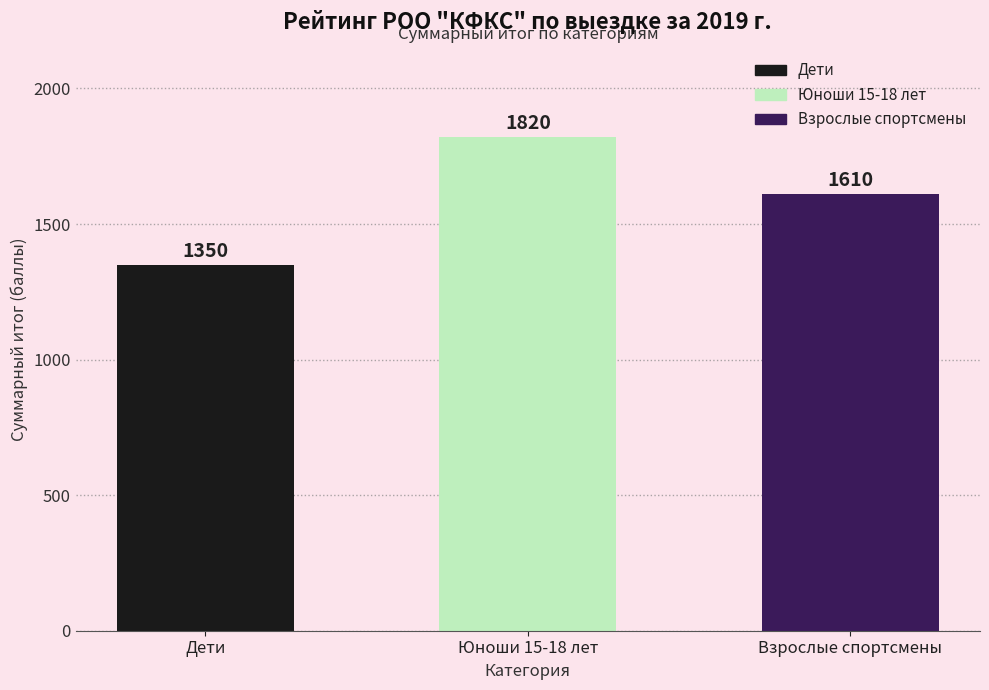

What position from the right is Юноши 15-18 лет?

2